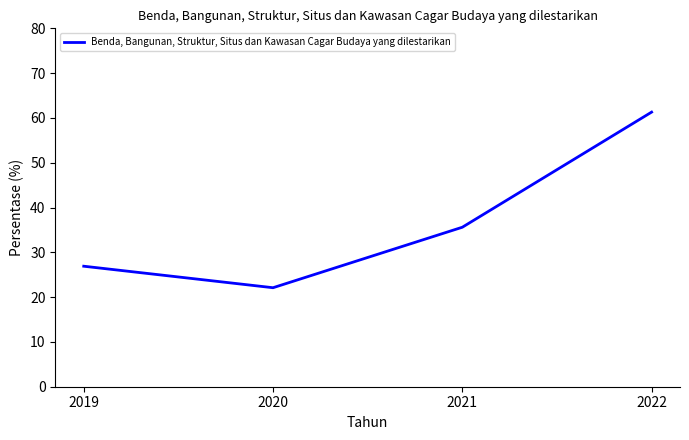

List the labels in order of value, smallest first.

2020, 2019, 2021, 2022